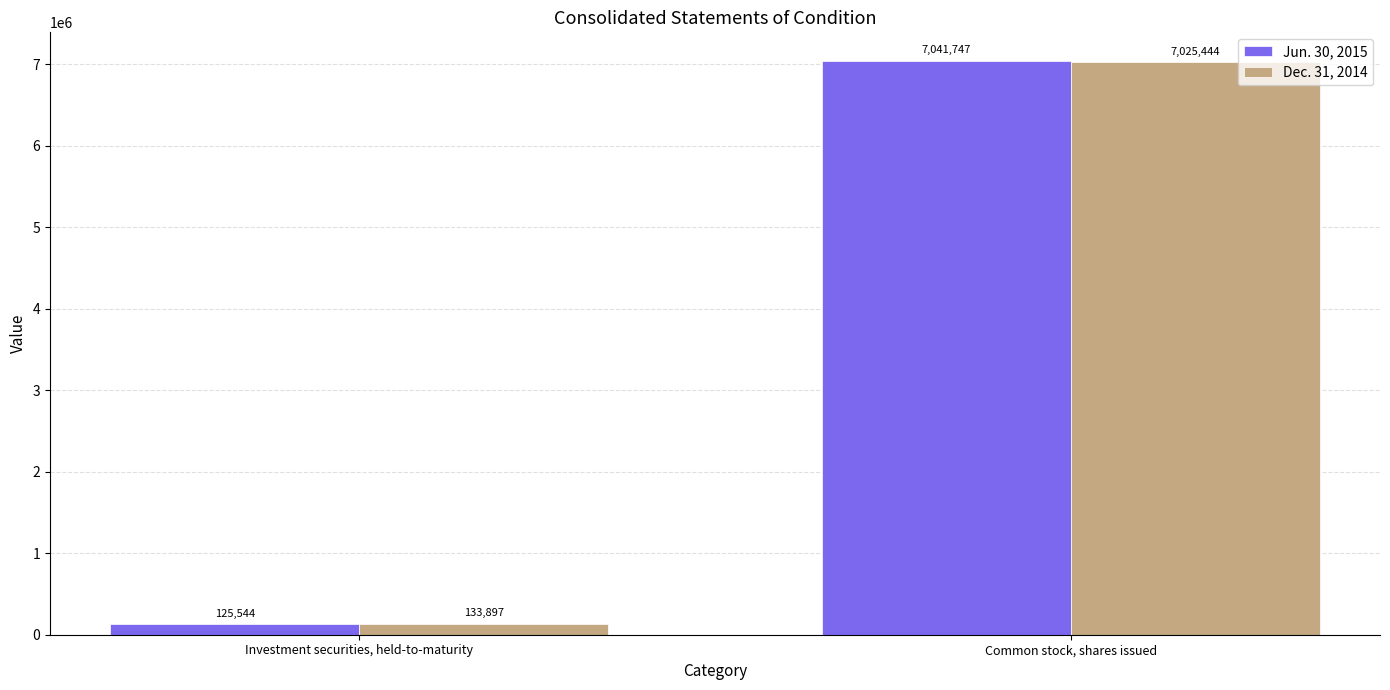

Reading left to right, extract all data points from this chart.

Jun. 30, 2015: 125544	7041747
Dec. 31, 2014: 133897	7025444